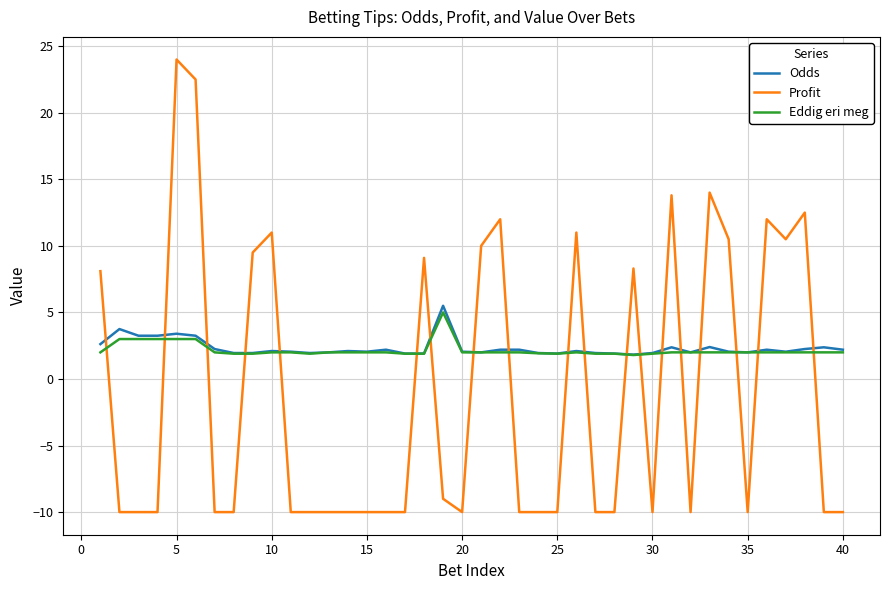

How many times do Profit and Eddig eri meg cross each other?

19